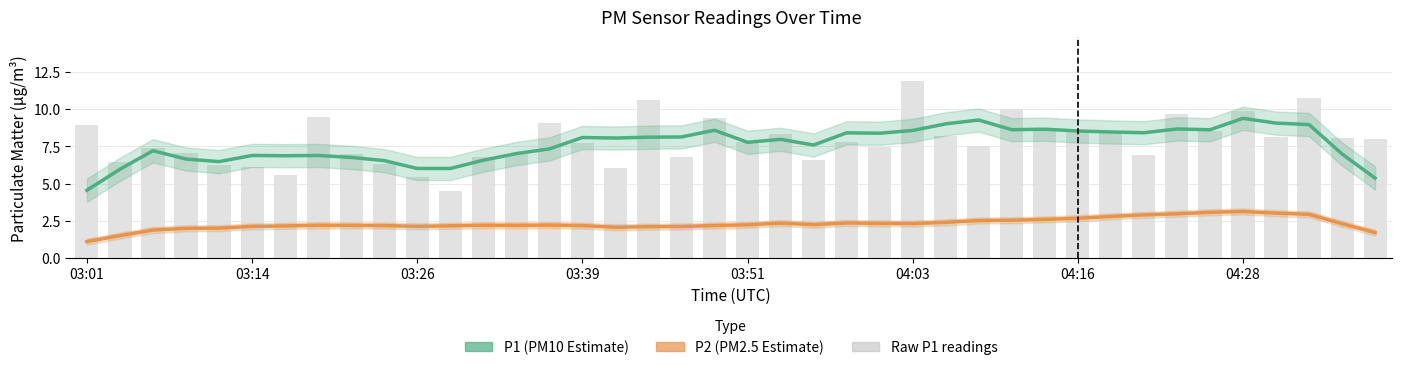

How many groups of bars are there?

40